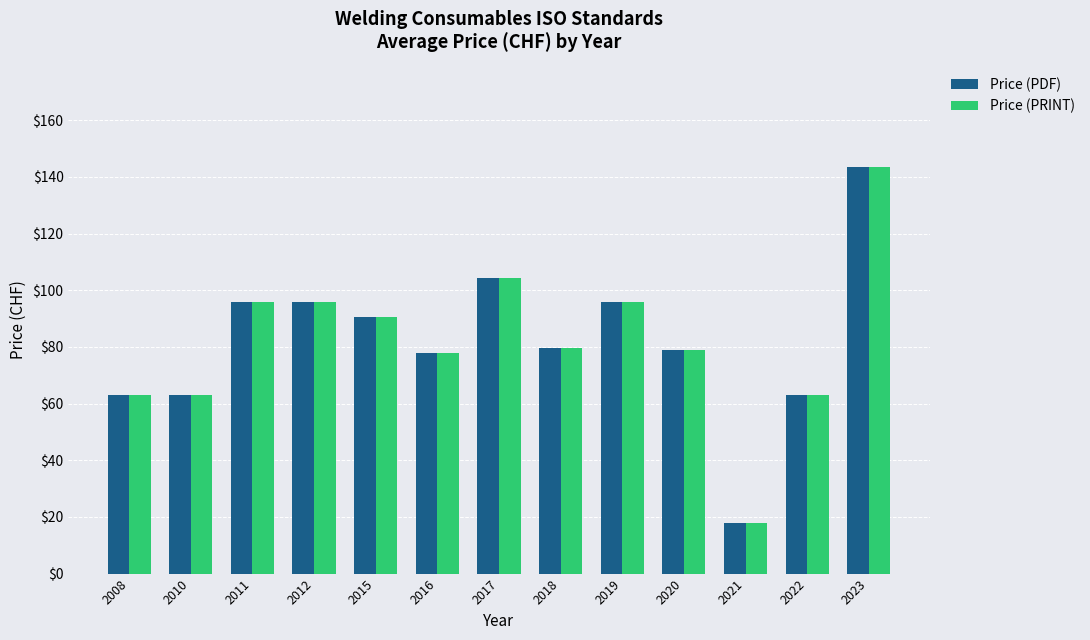

The value of Price (PRINT) at 2020 is 127.6. True or false?

False